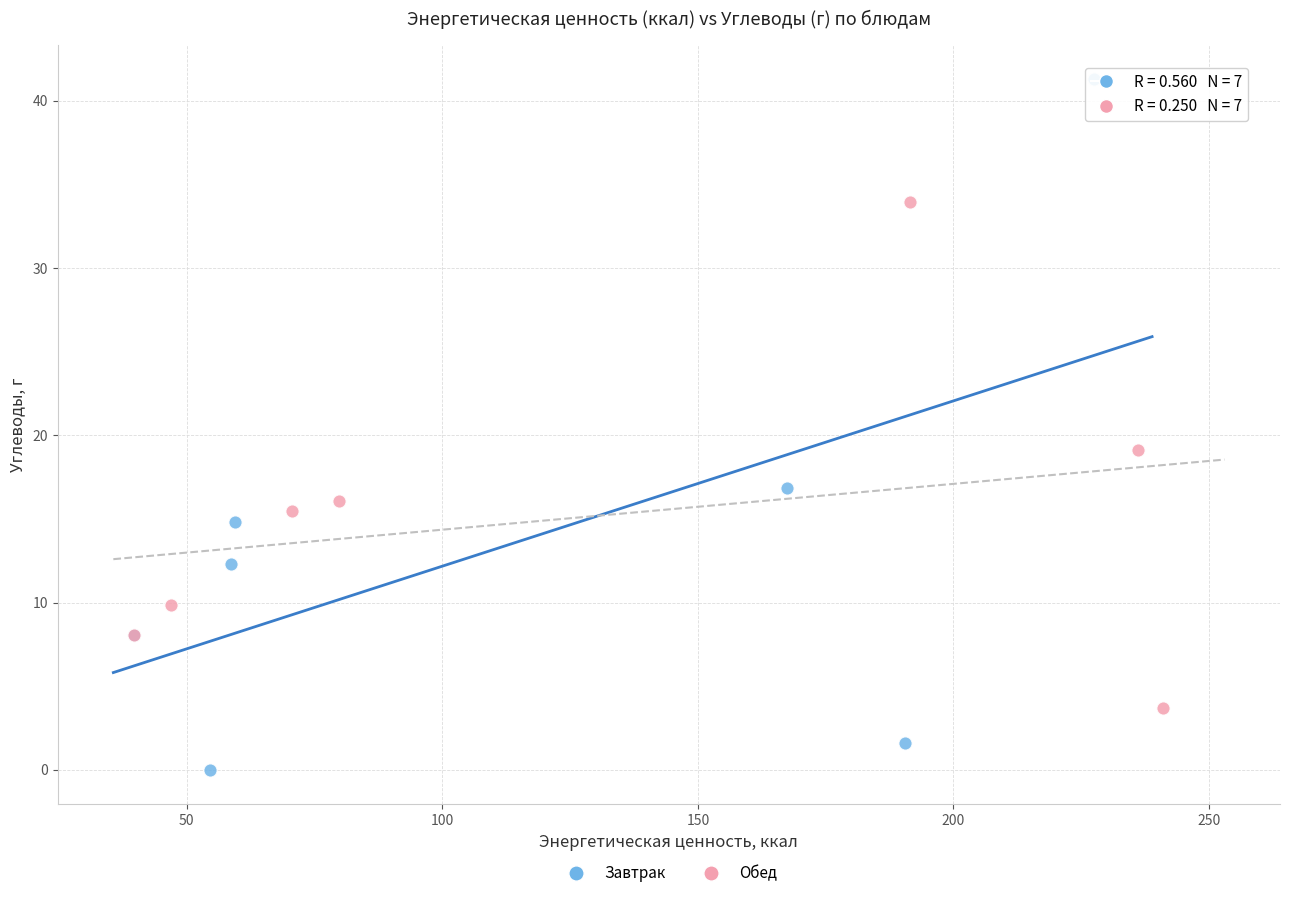

Which series has the widest spread of Y values?

Завтрак